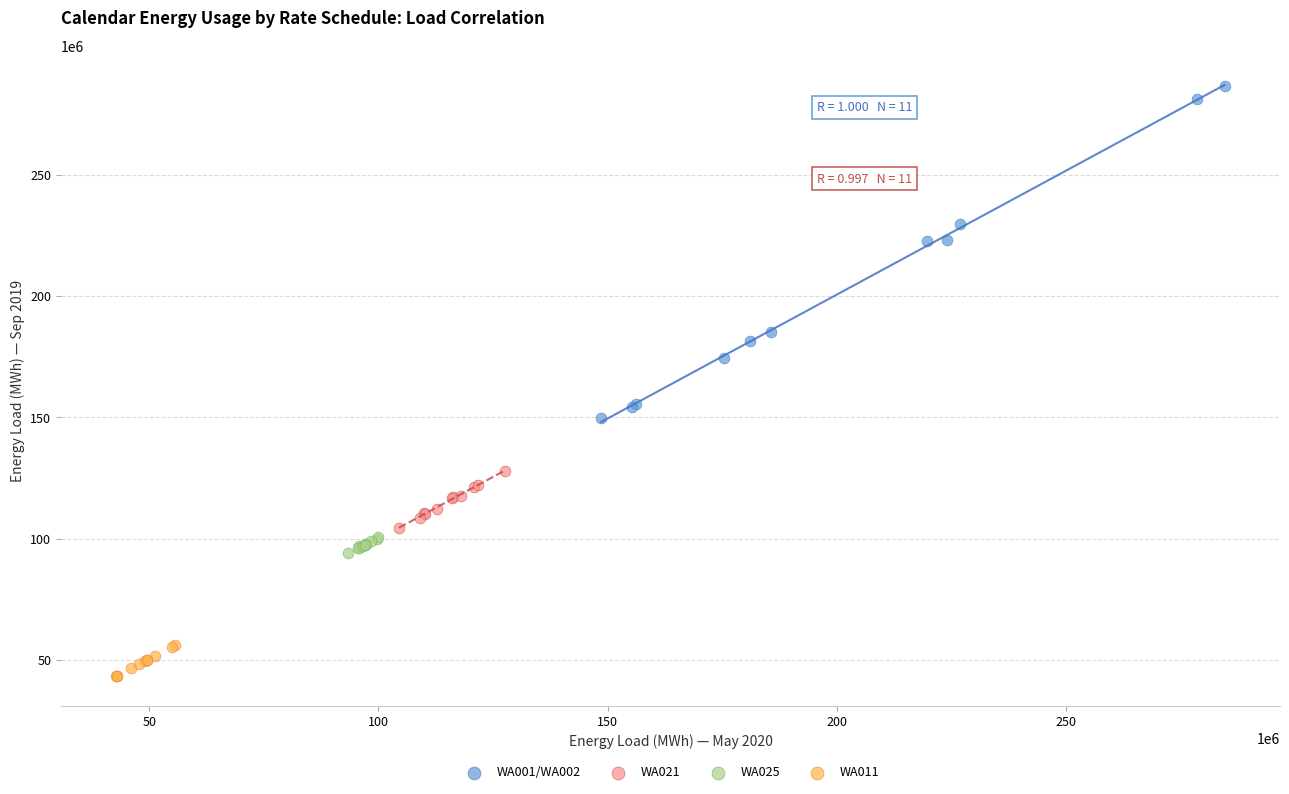

Which series reaches the minimum Y coordinate?

WA011